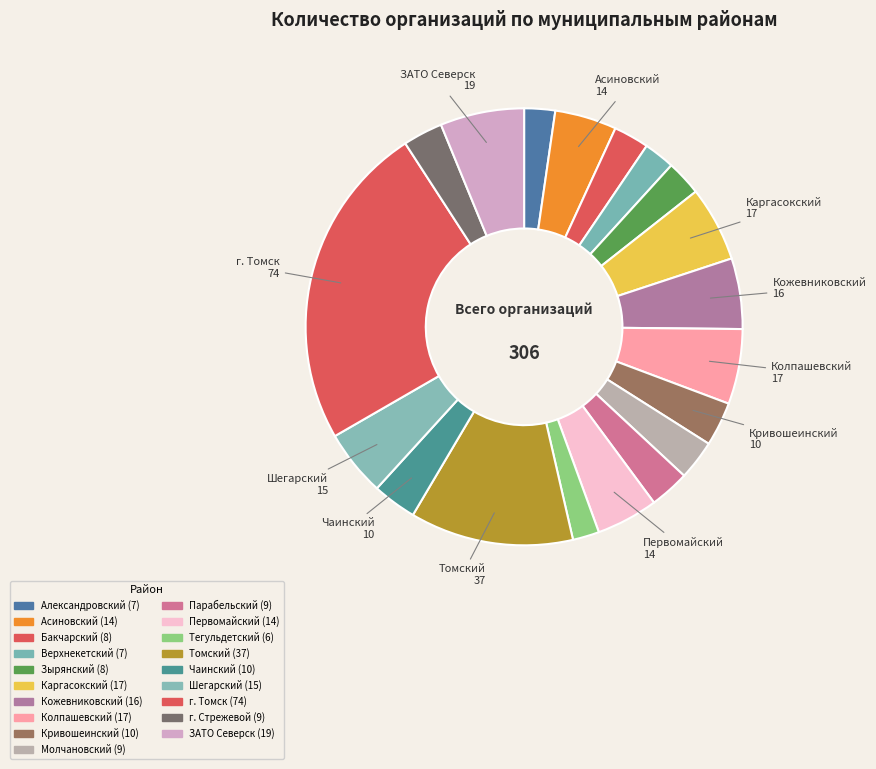

Which category has the biggest portion of the pie?

город Томск